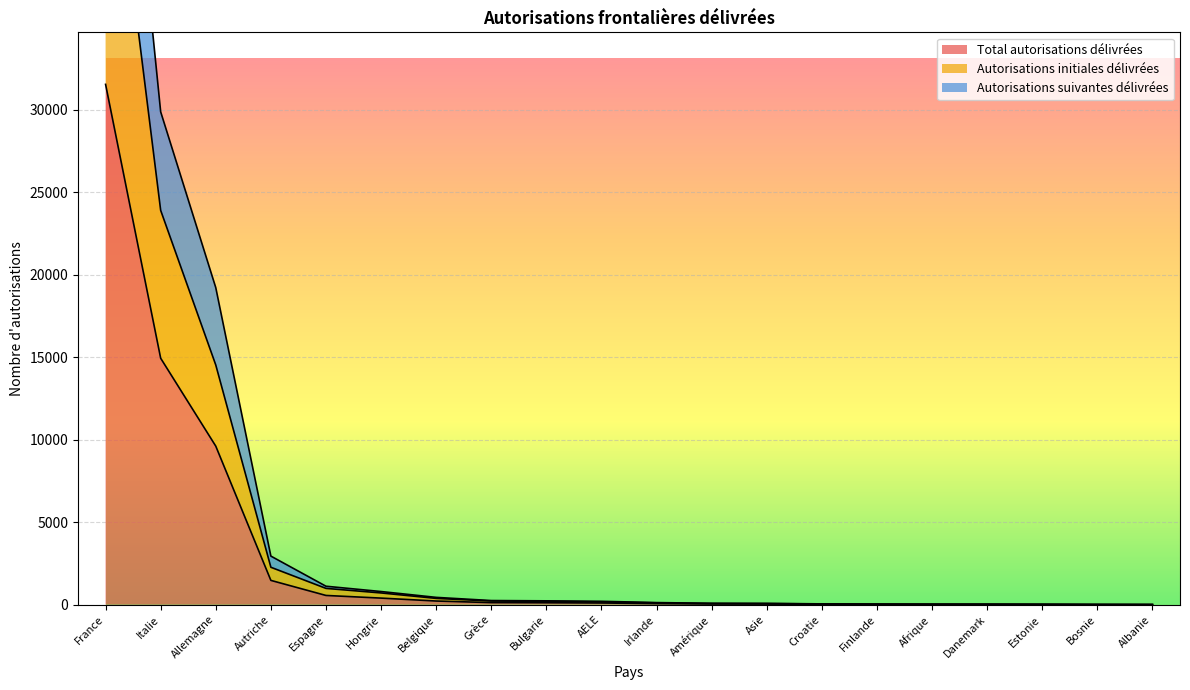

Does the chart display data point markers on the line(s)?

No